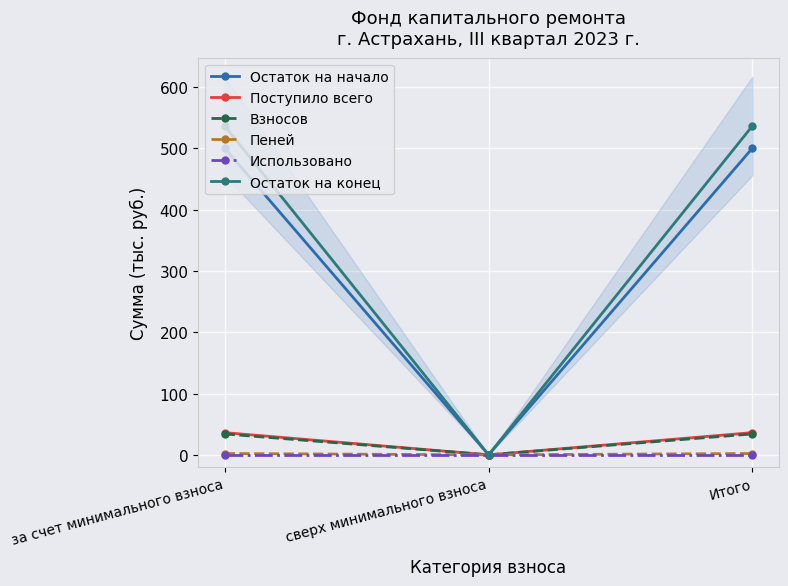

Where is Остаток на конец nearest to the value 268?

сверх минимального взноса